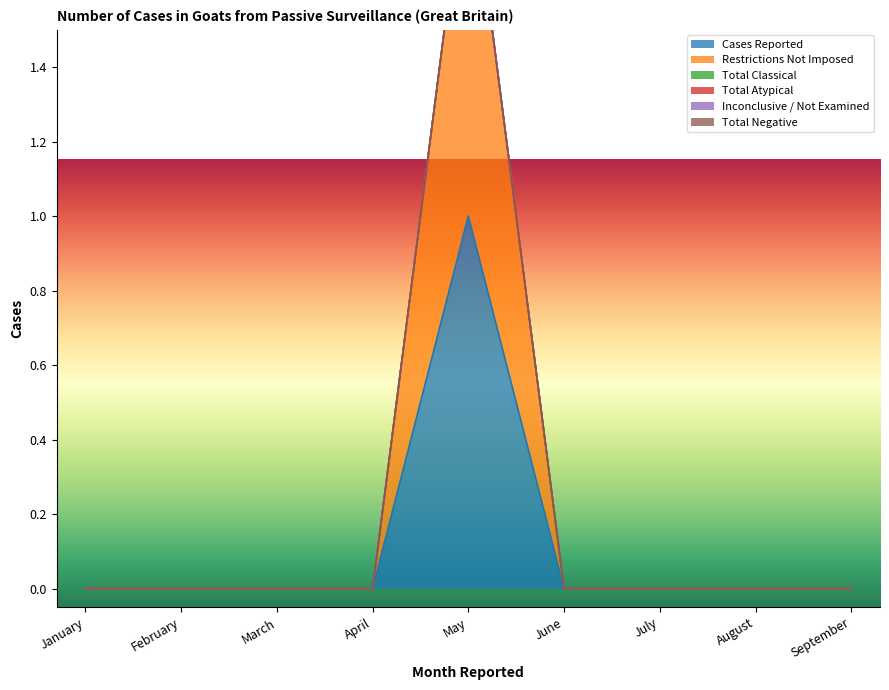

How many lines are shown in the chart?

6